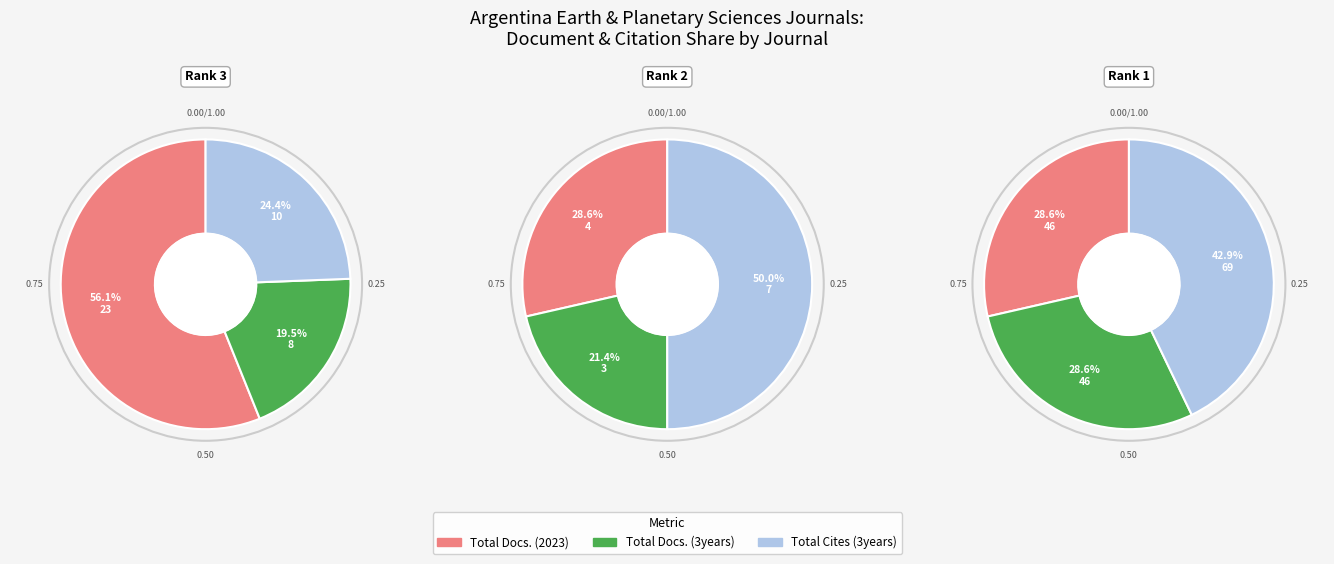

Is it true that Revista de la Asociacion Geologica Argentina is 74% of the pie?

False